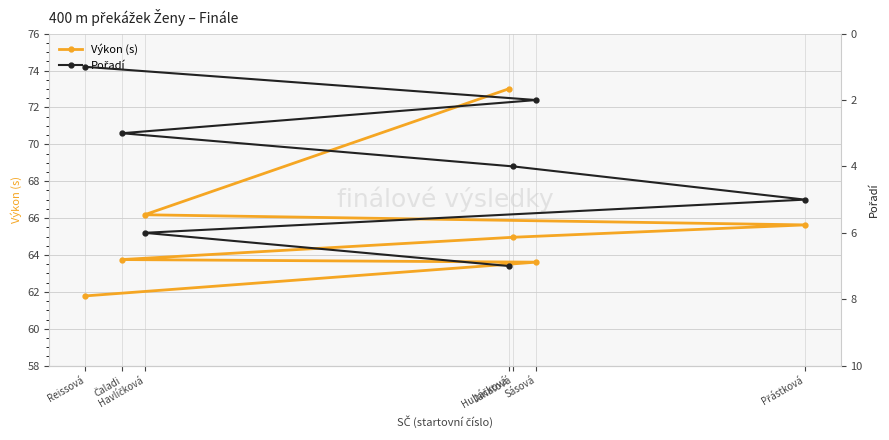

What is the spread (max minus min) of values at Hubáčková?

66.0